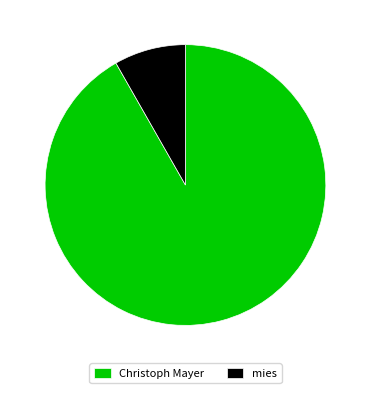

Rank the categories by value from lowest to highest.

mies, Christoph Mayer